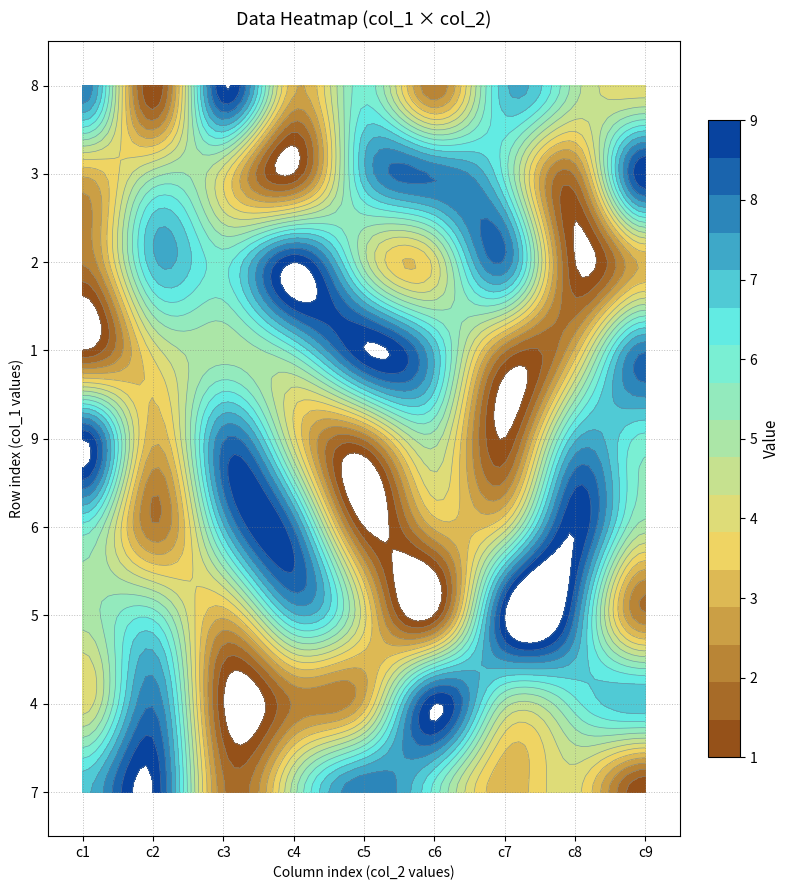

Count the 5 values in the range 3 to 7.

5